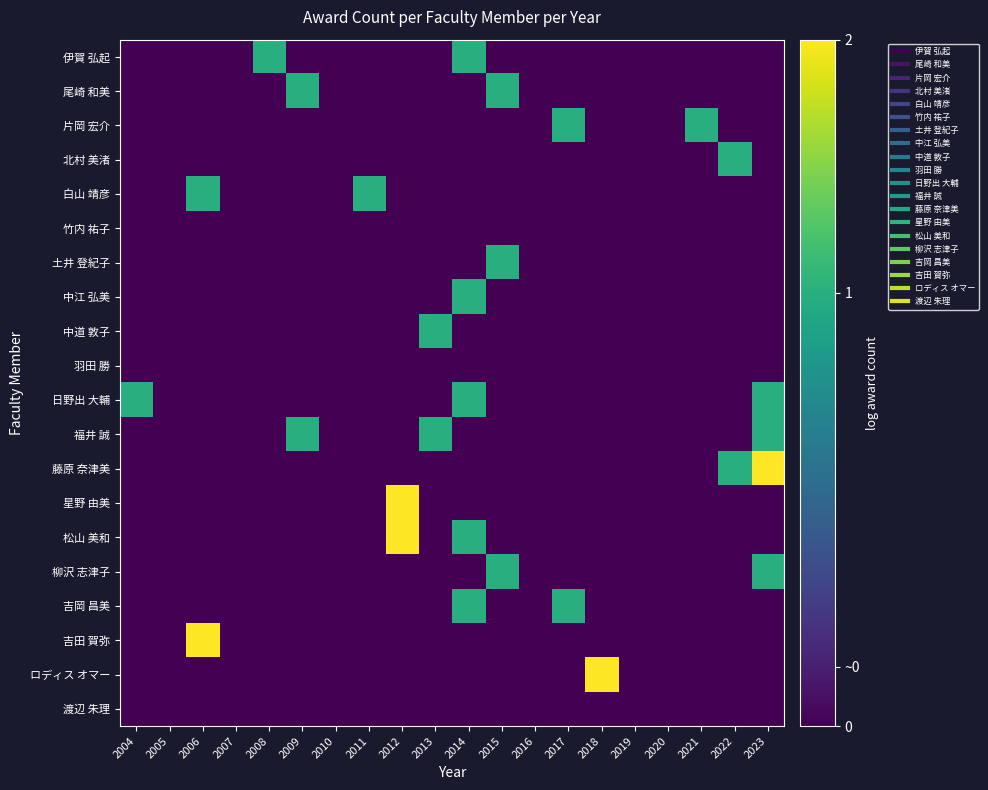

Reading left to right, what are all the values shown in this chart?

伊賀 弘起: 2004=0.0	2005=0.0	2006=0.0	2007=0.0	2008=0.7	2009=0.0	2010=0.0	2011=0.0	2012=0.0	2013=0.0	2014=0.7	2015=0.0	2016=0.0	2017=0.0	2018=0.0	2019=0.0	2020=0.0	2021=0.0	2022=0.0	2023=0.0
尾崎 和美: 2004=0.0	2005=0.0	2006=0.0	2007=0.0	2008=0.0	2009=0.7	2010=0.0	2011=0.0	2012=0.0	2013=0.0	2014=0.0	2015=0.7	2016=0.0	2017=0.0	2018=0.0	2019=0.0	2020=0.0	2021=0.0	2022=0.0	2023=0.0
片岡 宏介: 2004=0.0	2005=0.0	2006=0.0	2007=0.0	2008=0.0	2009=0.0	2010=0.0	2011=0.0	2012=0.0	2013=0.0	2014=0.0	2015=0.0	2016=0.0	2017=0.7	2018=0.0	2019=0.0	2020=0.0	2021=0.7	2022=0.0	2023=0.0
北村 美渚: 2004=0.0	2005=0.0	2006=0.0	2007=0.0	2008=0.0	2009=0.0	2010=0.0	2011=0.0	2012=0.0	2013=0.0	2014=0.0	2015=0.0	2016=0.0	2017=0.0	2018=0.0	2019=0.0	2020=0.0	2021=0.0	2022=0.7	2023=0.0
白山 靖彦: 2004=0.0	2005=0.0	2006=0.7	2007=0.0	2008=0.0	2009=0.0	2010=0.0	2011=0.7	2012=0.0	2013=0.0	2014=0.0	2015=0.0	2016=0.0	2017=0.0	2018=0.0	2019=0.0	2020=0.0	2021=0.0	2022=0.0	2023=0.0
竹内 祐子: 2004=0.0	2005=0.0	2006=0.0	2007=0.0	2008=0.0	2009=0.0	2010=0.0	2011=0.0	2012=0.0	2013=0.0	2014=0.0	2015=0.0	2016=0.0	2017=0.0	2018=0.0	2019=0.0	2020=0.0	2021=0.0	2022=0.0	2023=0.0
土井 登紀子: 2004=0.0	2005=0.0	2006=0.0	2007=0.0	2008=0.0	2009=0.0	2010=0.0	2011=0.0	2012=0.0	2013=0.0	2014=0.0	2015=0.7	2016=0.0	2017=0.0	2018=0.0	2019=0.0	2020=0.0	2021=0.0	2022=0.0	2023=0.0
中江 弘美: 2004=0.0	2005=0.0	2006=0.0	2007=0.0	2008=0.0	2009=0.0	2010=0.0	2011=0.0	2012=0.0	2013=0.0	2014=0.7	2015=0.0	2016=0.0	2017=0.0	2018=0.0	2019=0.0	2020=0.0	2021=0.0	2022=0.0	2023=0.0
中道 敦子: 2004=0.0	2005=0.0	2006=0.0	2007=0.0	2008=0.0	2009=0.0	2010=0.0	2011=0.0	2012=0.0	2013=0.7	2014=0.0	2015=0.0	2016=0.0	2017=0.0	2018=0.0	2019=0.0	2020=0.0	2021=0.0	2022=0.0	2023=0.0
羽田 勝: 2004=0.0	2005=0.0	2006=0.0	2007=0.0	2008=0.0	2009=0.0	2010=0.0	2011=0.0	2012=0.0	2013=0.0	2014=0.0	2015=0.0	2016=0.0	2017=0.0	2018=0.0	2019=0.0	2020=0.0	2021=0.0	2022=0.0	2023=0.0
日野出 大輔: 2004=0.7	2005=0.0	2006=0.0	2007=0.0	2008=0.0	2009=0.0	2010=0.0	2011=0.0	2012=0.0	2013=0.0	2014=0.7	2015=0.0	2016=0.0	2017=0.0	2018=0.0	2019=0.0	2020=0.0	2021=0.0	2022=0.0	2023=0.7
福井 誠: 2004=0.0	2005=0.0	2006=0.0	2007=0.0	2008=0.0	2009=0.7	2010=0.0	2011=0.0	2012=0.0	2013=0.7	2014=0.0	2015=0.0	2016=0.0	2017=0.0	2018=0.0	2019=0.0	2020=0.0	2021=0.0	2022=0.0	2023=0.7
藤原 奈津美: 2004=0.0	2005=0.0	2006=0.0	2007=0.0	2008=0.0	2009=0.0	2010=0.0	2011=0.0	2012=0.0	2013=0.0	2014=0.0	2015=0.0	2016=0.0	2017=0.0	2018=0.0	2019=0.0	2020=0.0	2021=0.0	2022=0.7	2023=1.1
星野 由美: 2004=0.0	2005=0.0	2006=0.0	2007=0.0	2008=0.0	2009=0.0	2010=0.0	2011=0.0	2012=1.1	2013=0.0	2014=0.0	2015=0.0	2016=0.0	2017=0.0	2018=0.0	2019=0.0	2020=0.0	2021=0.0	2022=0.0	2023=0.0
松山 美和: 2004=0.0	2005=0.0	2006=0.0	2007=0.0	2008=0.0	2009=0.0	2010=0.0	2011=0.0	2012=1.1	2013=0.0	2014=0.7	2015=0.0	2016=0.0	2017=0.0	2018=0.0	2019=0.0	2020=0.0	2021=0.0	2022=0.0	2023=0.0
柳沢 志津子: 2004=0.0	2005=0.0	2006=0.0	2007=0.0	2008=0.0	2009=0.0	2010=0.0	2011=0.0	2012=0.0	2013=0.0	2014=0.0	2015=0.7	2016=0.0	2017=0.0	2018=0.0	2019=0.0	2020=0.0	2021=0.0	2022=0.0	2023=0.7
吉岡 昌美: 2004=0.0	2005=0.0	2006=0.0	2007=0.0	2008=0.0	2009=0.0	2010=0.0	2011=0.0	2012=0.0	2013=0.0	2014=0.7	2015=0.0	2016=0.0	2017=0.7	2018=0.0	2019=0.0	2020=0.0	2021=0.0	2022=0.0	2023=0.0
吉田 賀弥: 2004=0.0	2005=0.0	2006=1.1	2007=0.0	2008=0.0	2009=0.0	2010=0.0	2011=0.0	2012=0.0	2013=0.0	2014=0.0	2015=0.0	2016=0.0	2017=0.0	2018=0.0	2019=0.0	2020=0.0	2021=0.0	2022=0.0	2023=0.0
ロディス オマー: 2004=0.0	2005=0.0	2006=0.0	2007=0.0	2008=0.0	2009=0.0	2010=0.0	2011=0.0	2012=0.0	2013=0.0	2014=0.0	2015=0.0	2016=0.0	2017=0.0	2018=1.1	2019=0.0	2020=0.0	2021=0.0	2022=0.0	2023=0.0
渡辺 朱理: 2004=0.0	2005=0.0	2006=0.0	2007=0.0	2008=0.0	2009=0.0	2010=0.0	2011=0.0	2012=0.0	2013=0.0	2014=0.0	2015=0.0	2016=0.0	2017=0.0	2018=0.0	2019=0.0	2020=0.0	2021=0.0	2022=0.0	2023=0.0